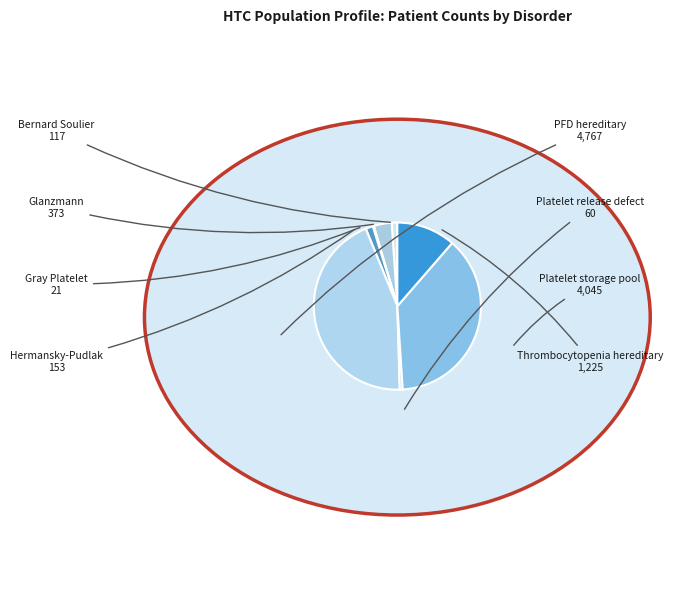

How many slices are in this pie chart?

8